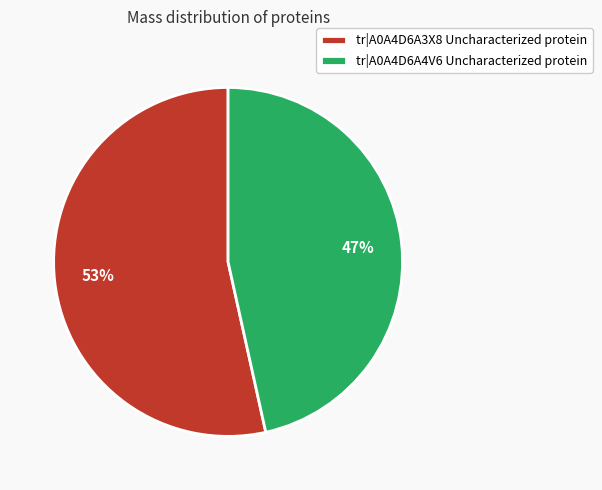

What percentage is the tr|A0A4D6A4V6 Uncharacterized protein slice, to the nearest percent?

47%